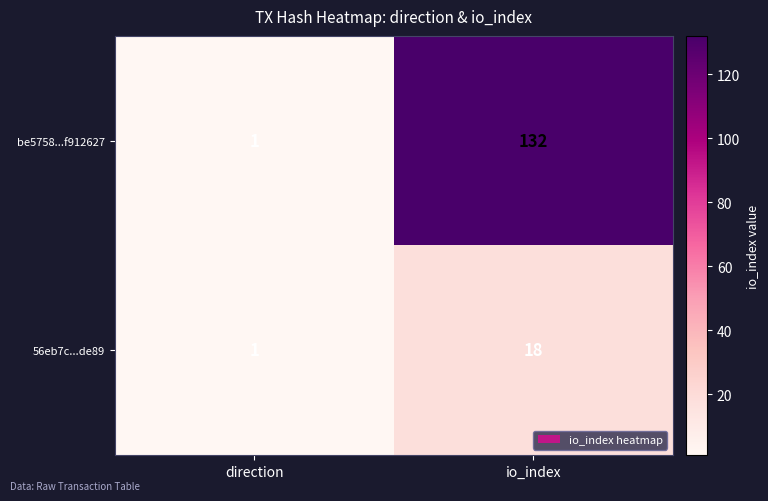

At which category is the sum across all series the highest?

io_index